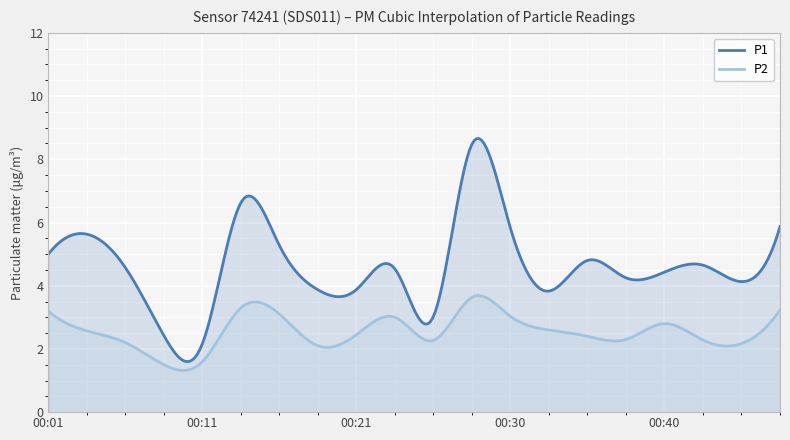

Which series has the widest spread of values?

P1